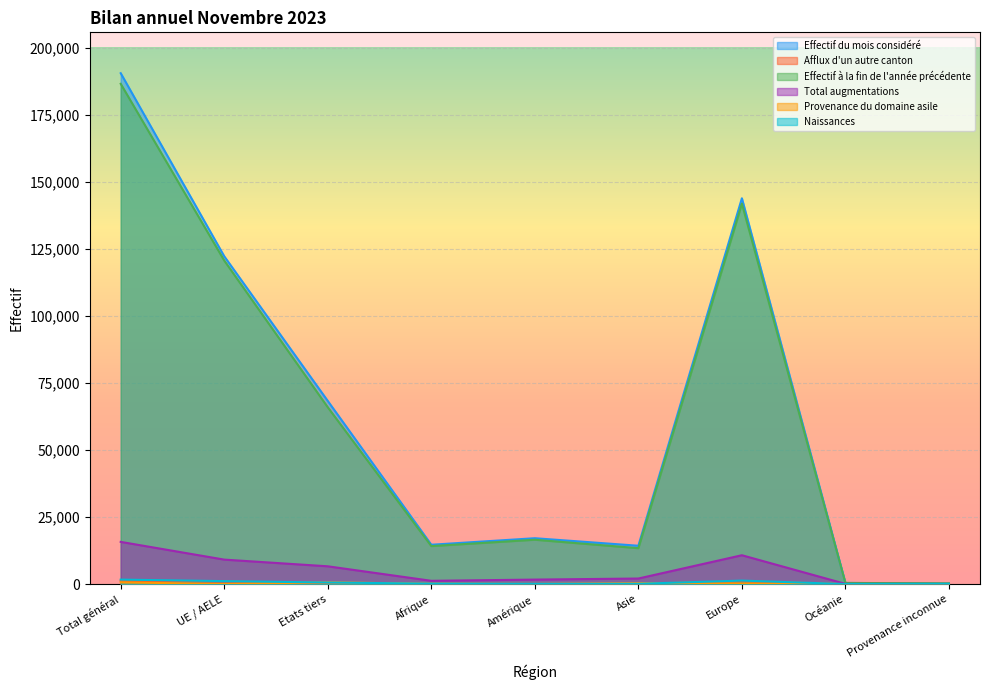

In Afflux d'un autre canton, how many points are lower than both neighbors (excluding endpoints)?

1